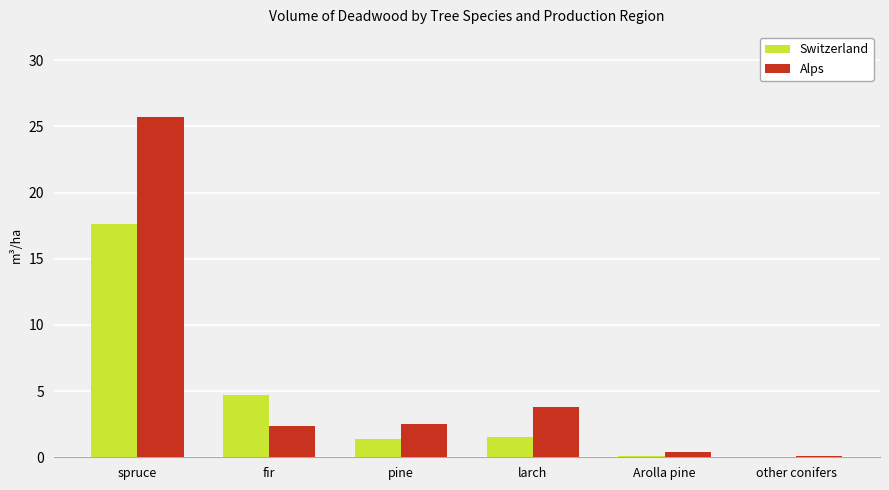

Which series has the largest total across all categories?

Alps